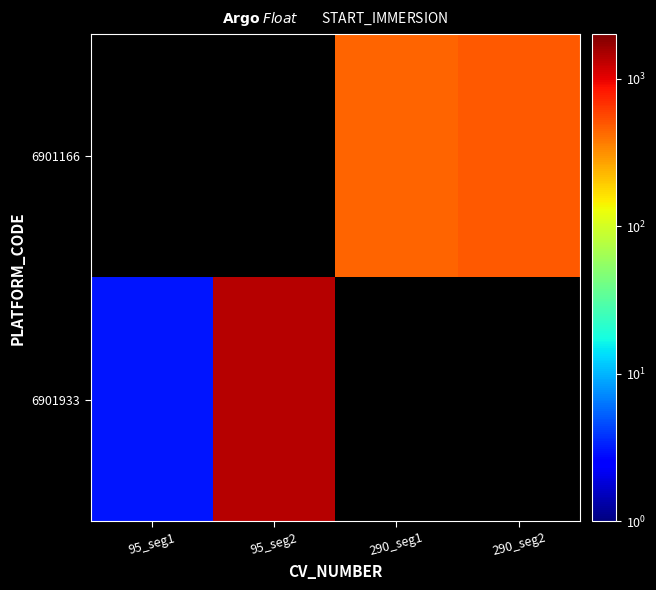

At which label does 6901166 reach its minimum?

95_seg1